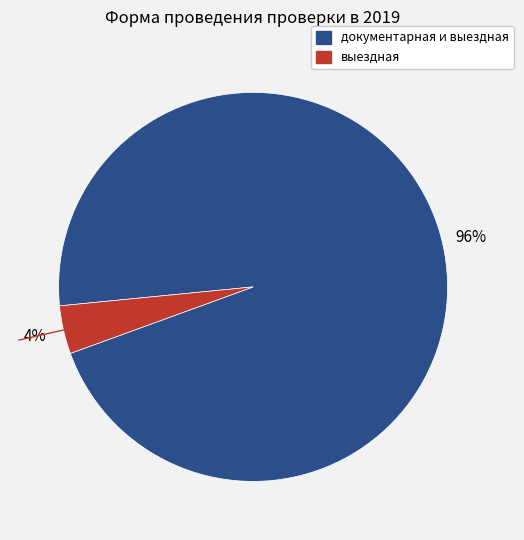

To the nearest percent, what is the average slice percentage?

50%